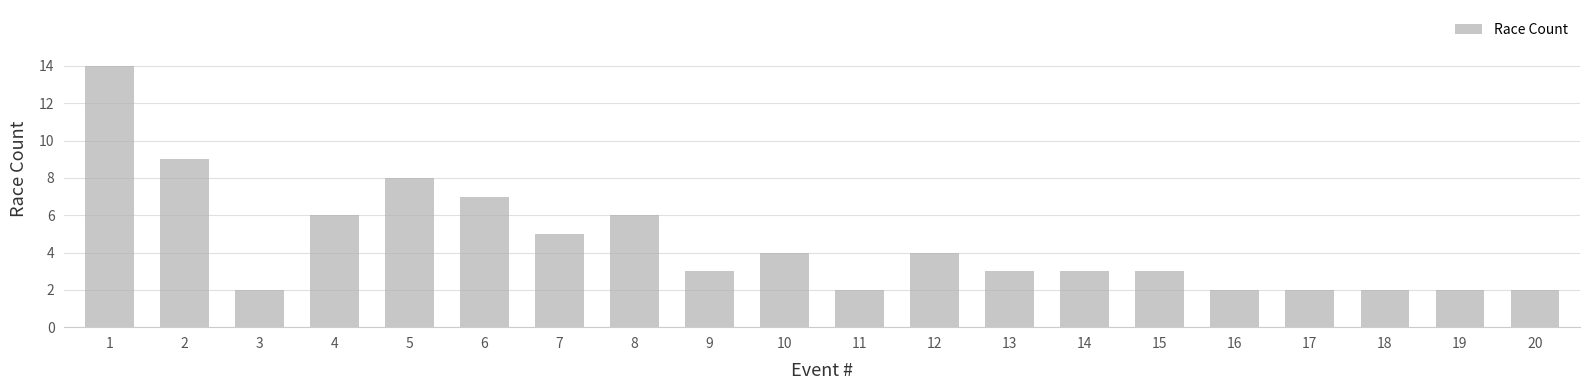

What is the difference between the values at 18 and 13?

1